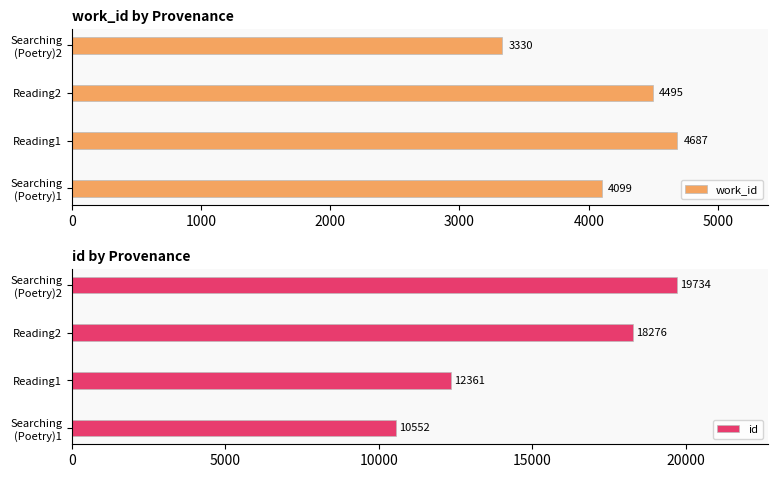

Count the number of categories in the chart.

4